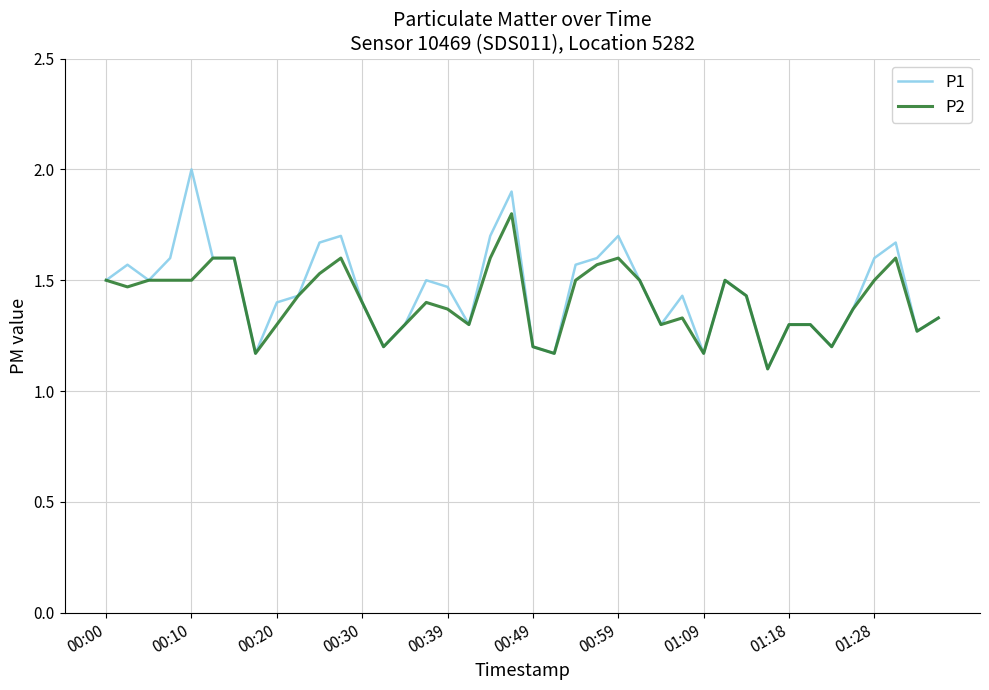

Which series has the largest range (max minus min)?

P1